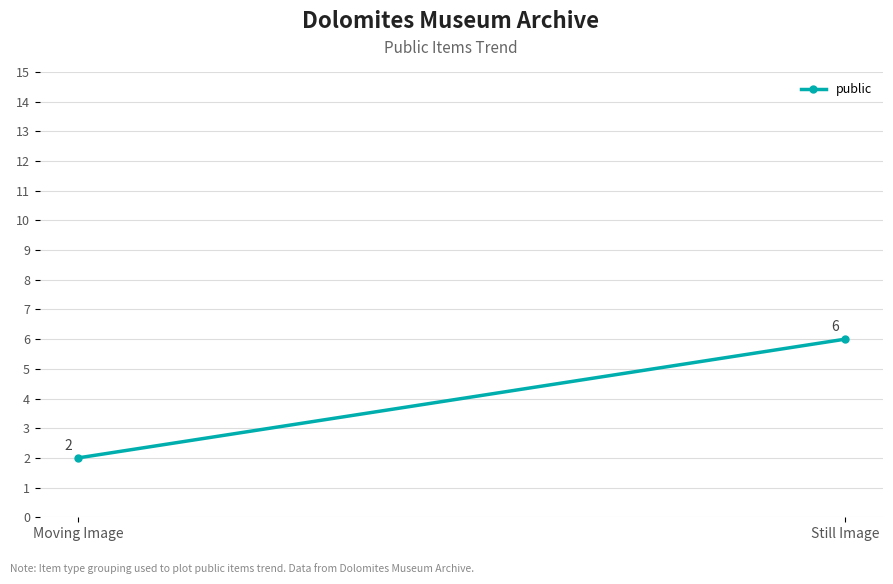

What is the greatest value displayed?

6